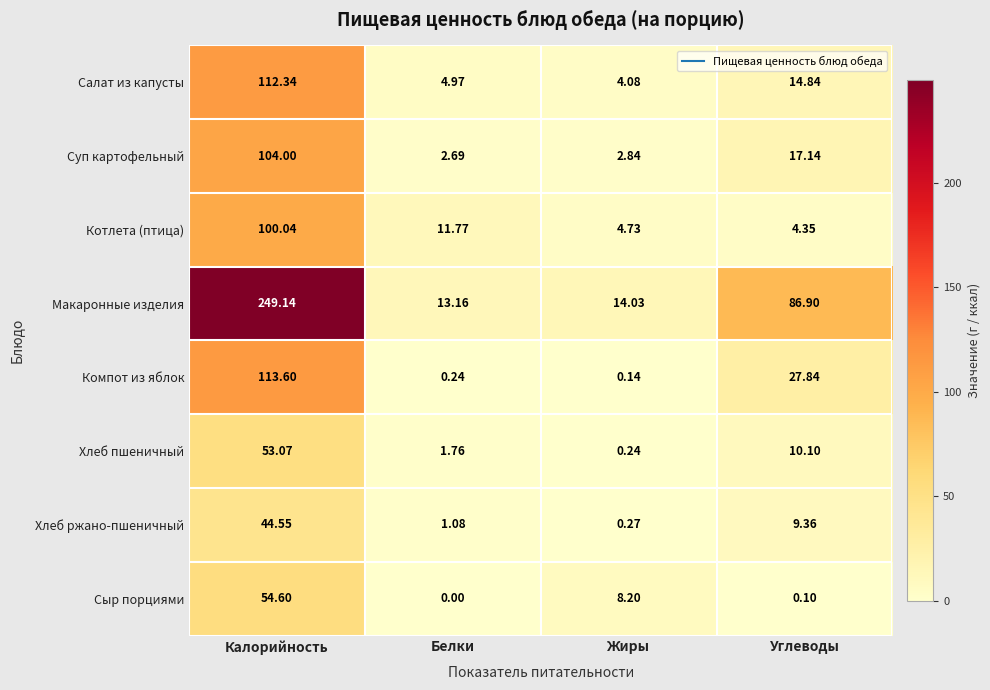

At which category is the sum across all series the highest?

Калорийность